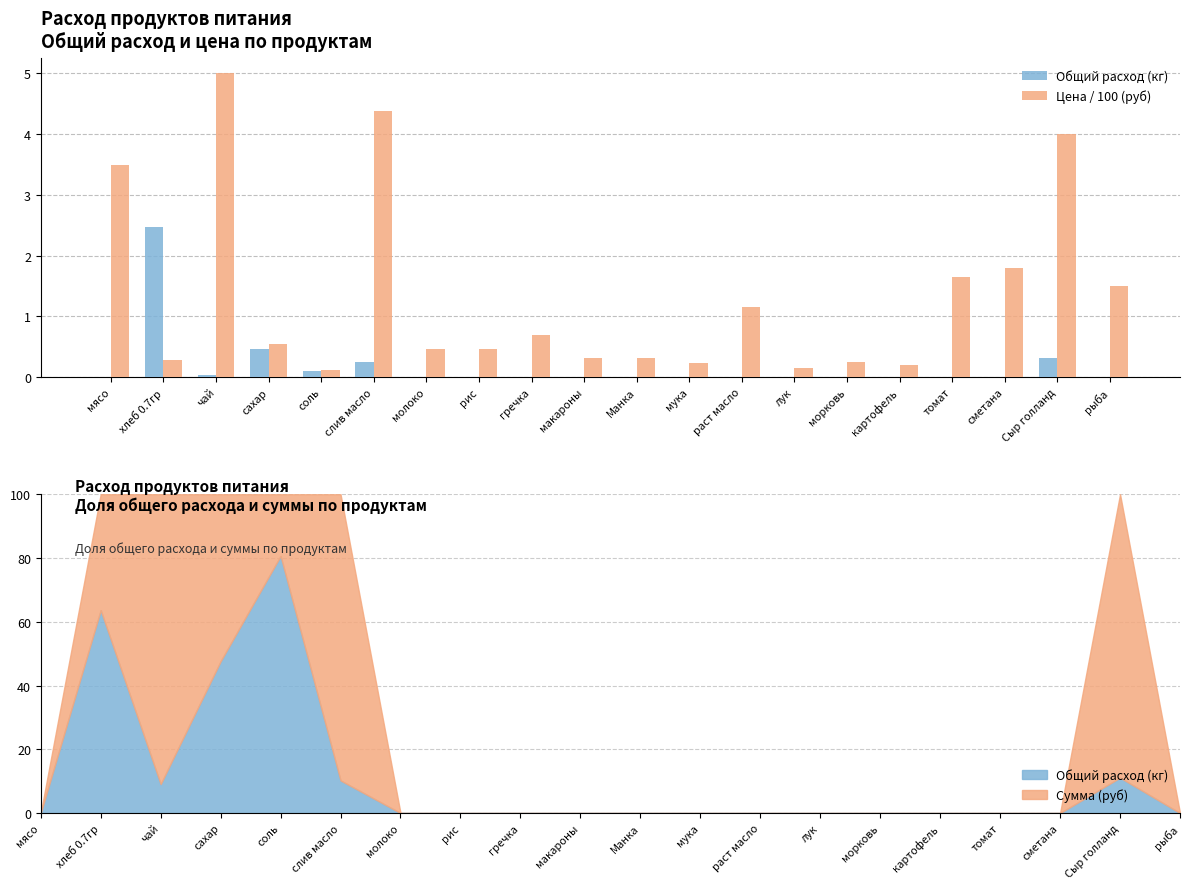

Is it true that Цена / 100 (руб) equals 1.3 at чай?

False